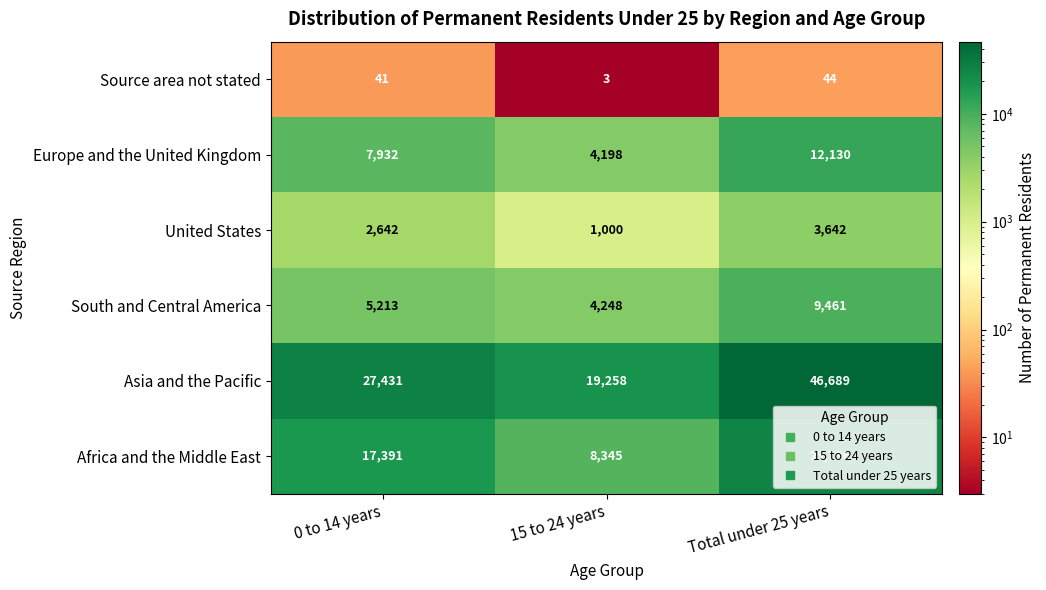

Count the United States values in the range 1000 to 3642.

3